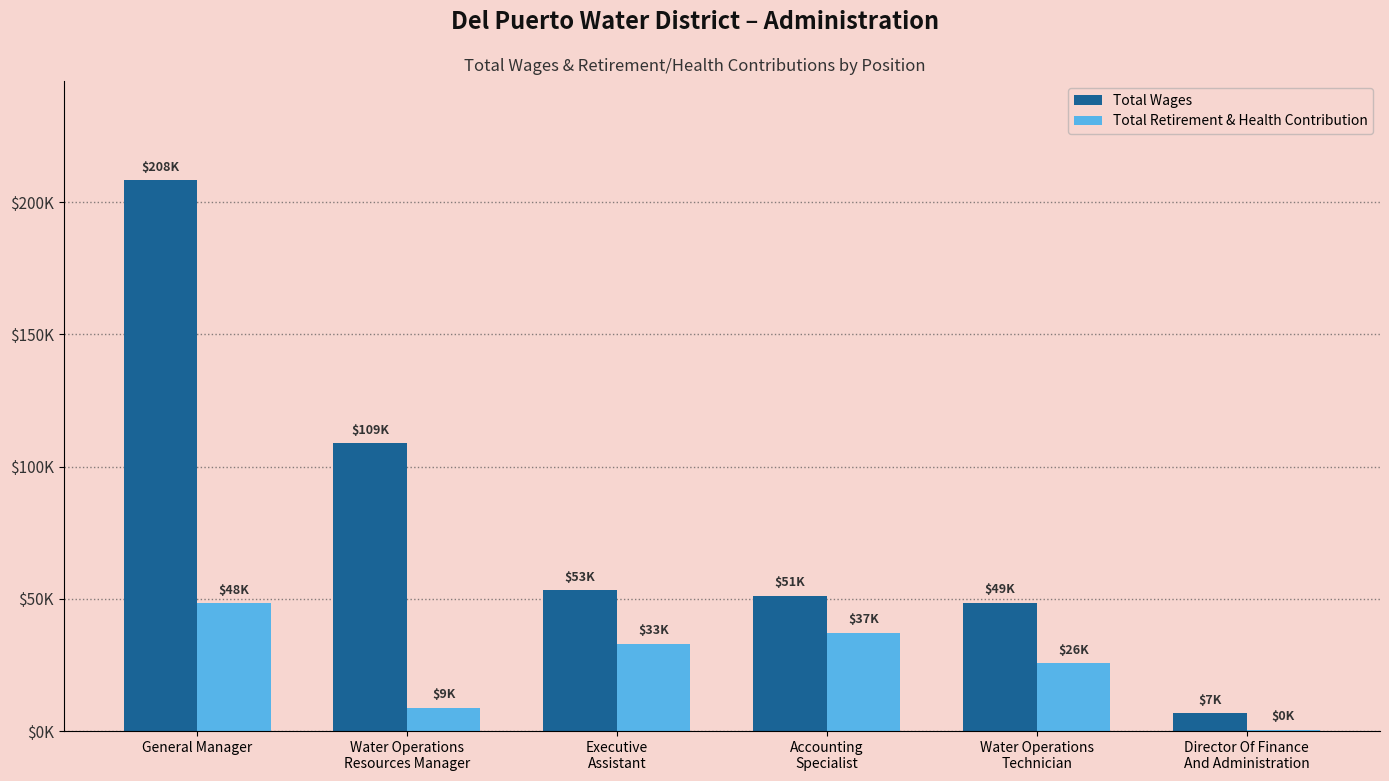

What is the maximum value for Total Wages?

208333